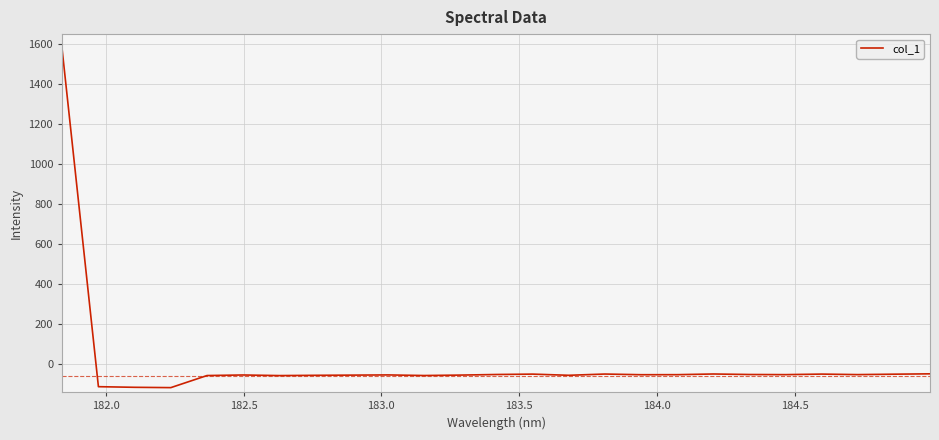

What is the greatest value displayed?

1570.3